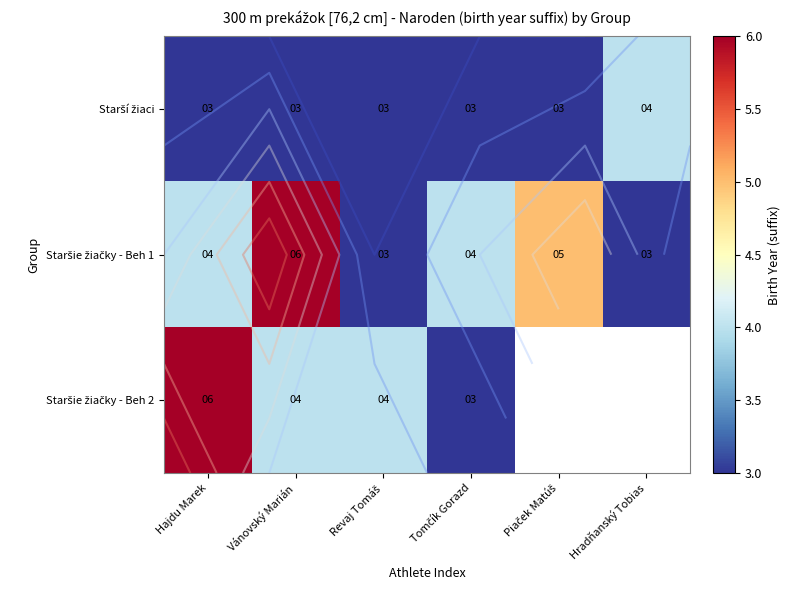

What is the difference between the highest and lowest values at Hradňanský Tobias?

1.0